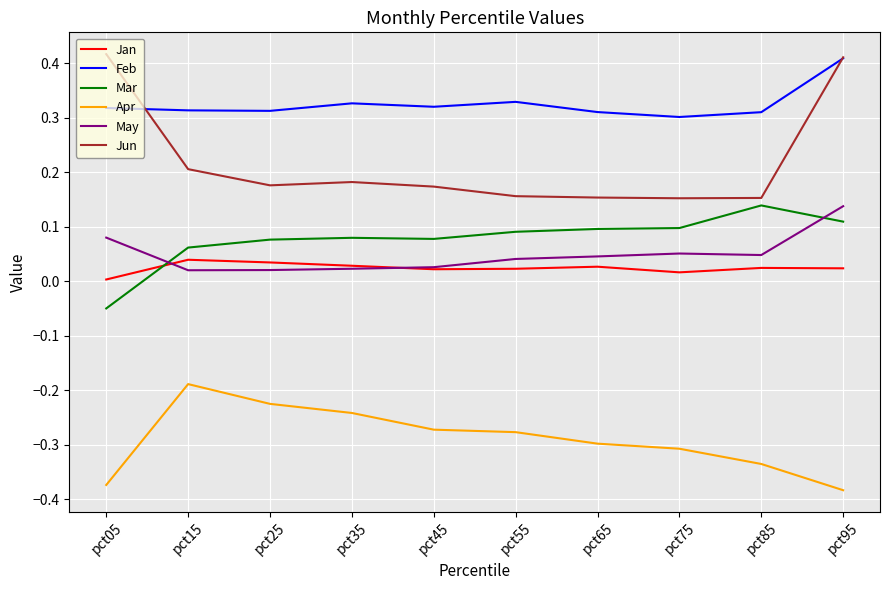

True or false: Apr and Jan intersect in this chart.

False